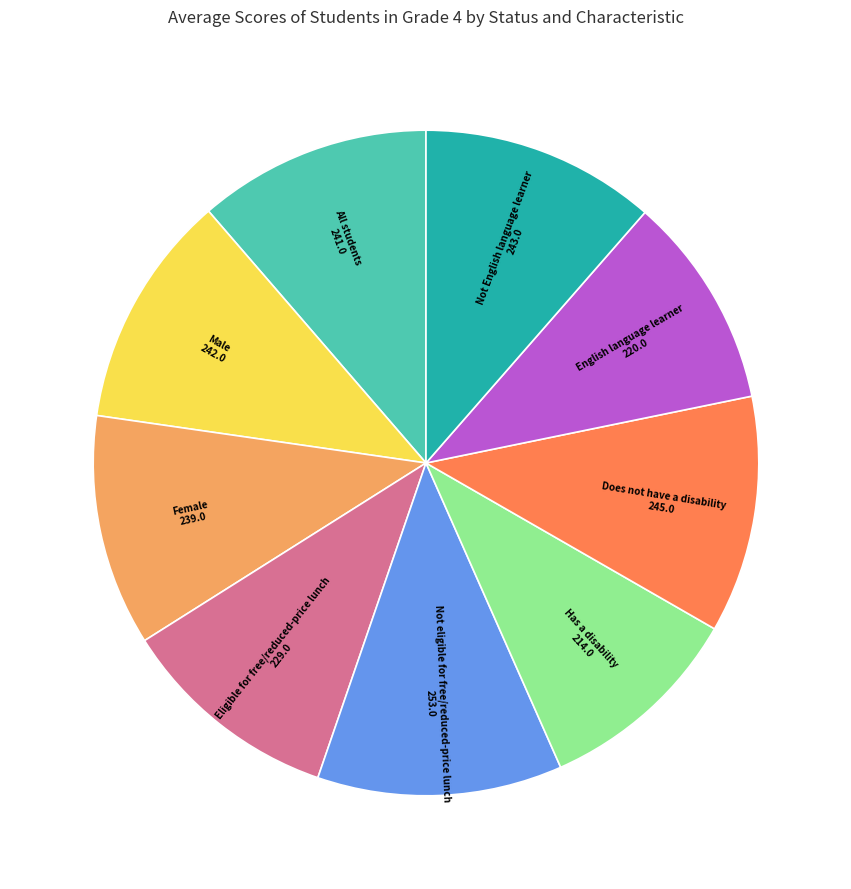

Is there a majority slice in this chart?

No